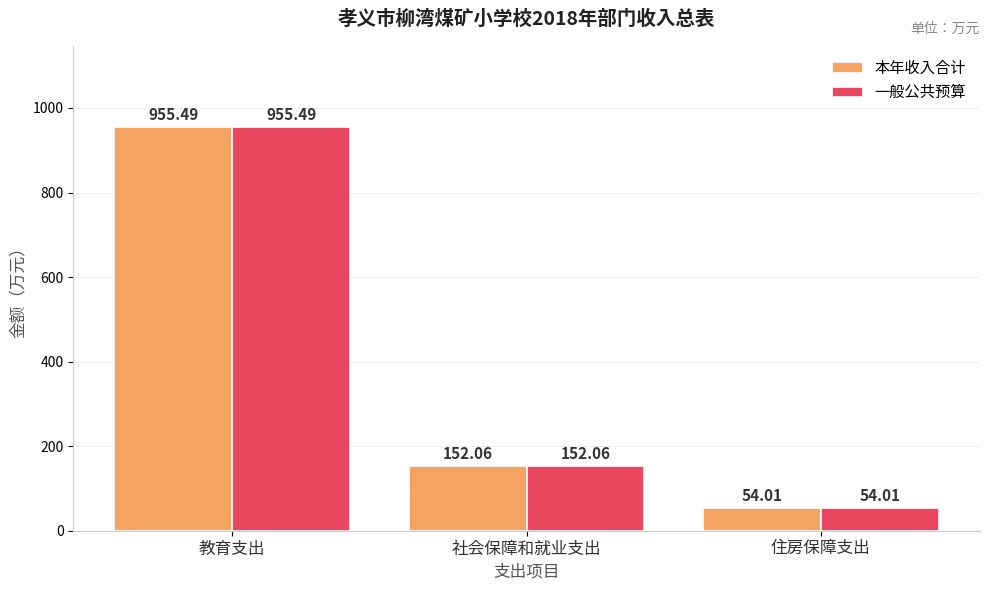

What is the difference between the maximum and minimum values in the 一般公共预算 series?

901.5